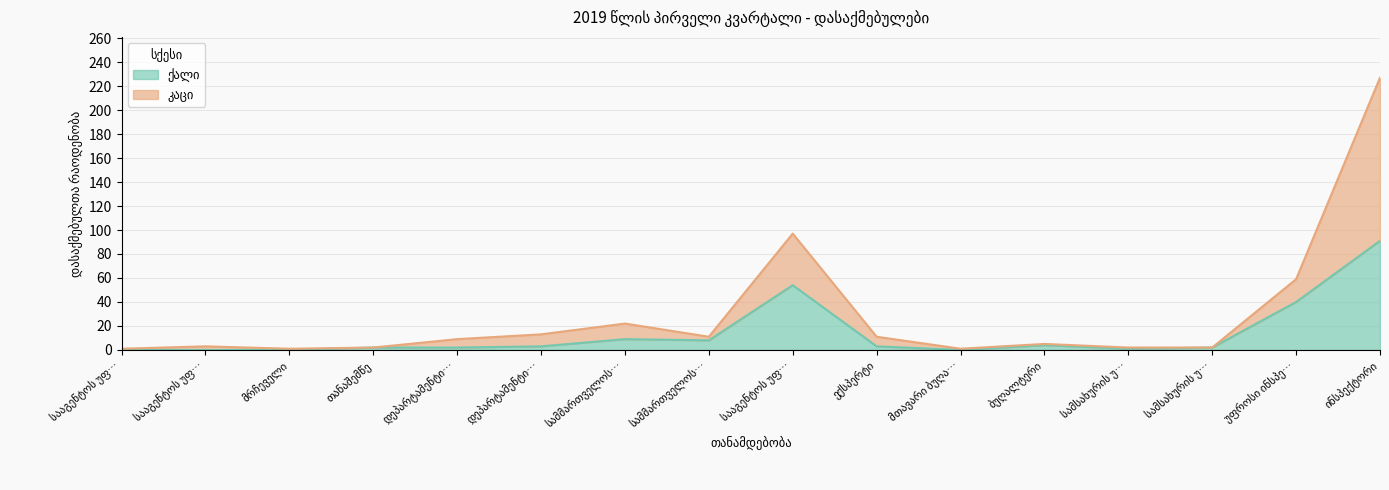

Where is ქალი nearest to the value 45?

უფროსი ინსპე…